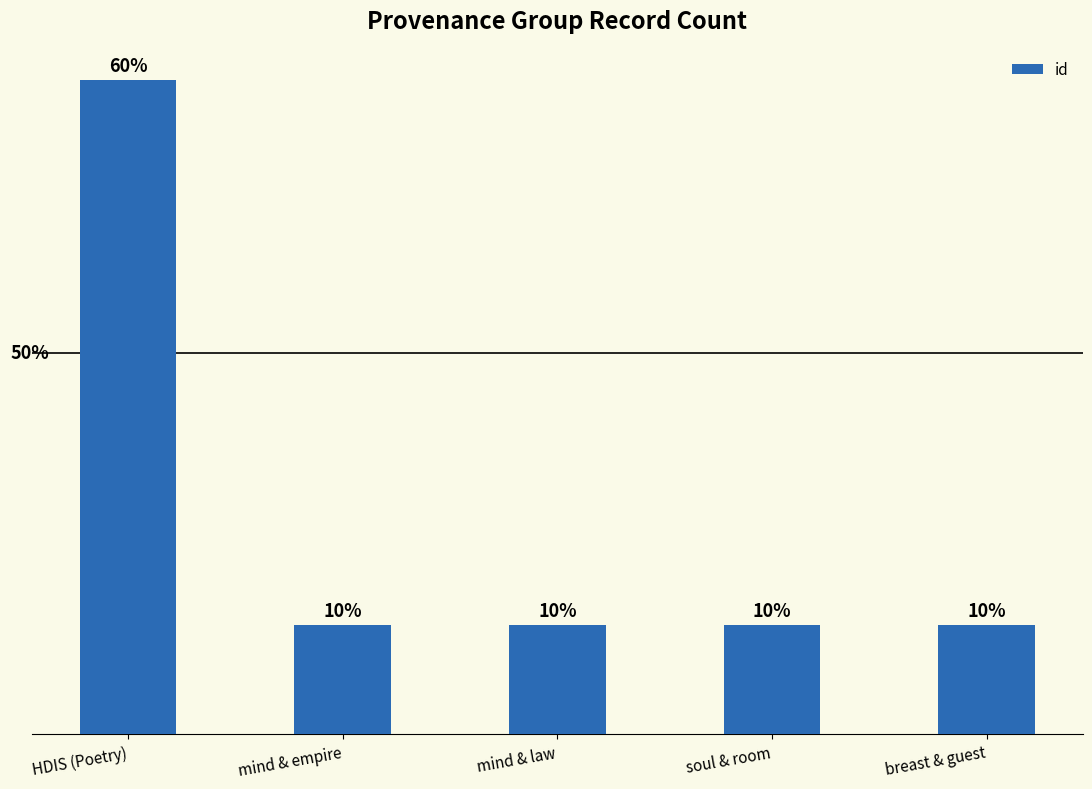

Are the bars horizontal?

No